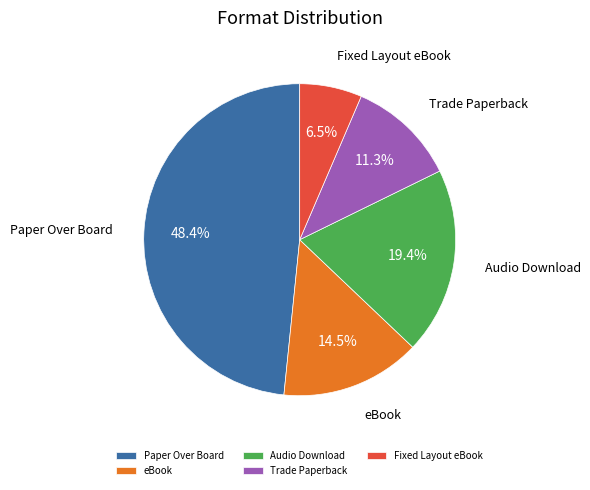

True or false: Trade Paperback accounts for 11% of the total.

True